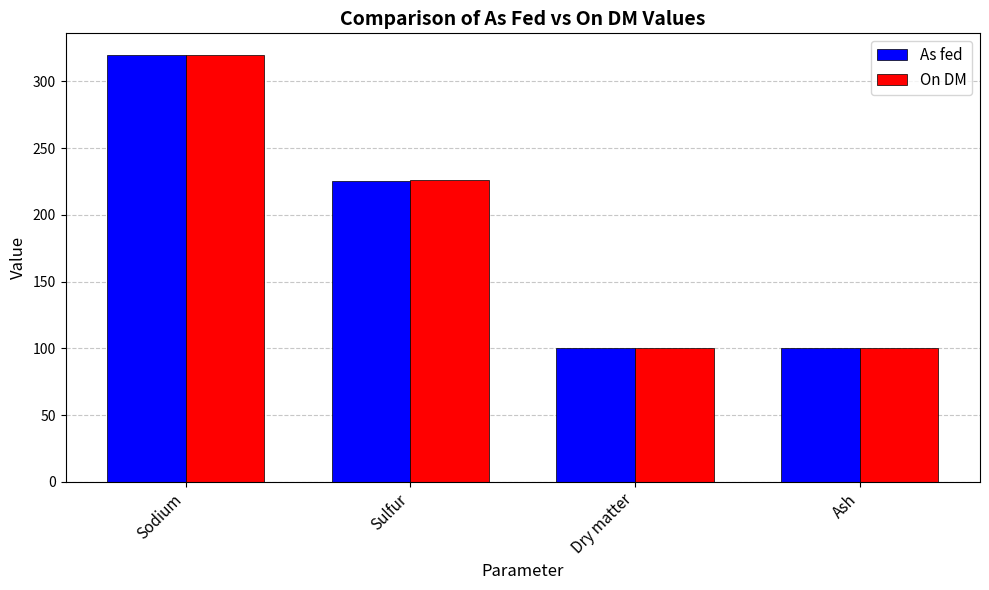

Reading right to left, what are all the values shown in this chart?

As fed: Ash=99.9	Dry matter=99.9	Sulfur=225.0	Sodium=320.0
On DM: Ash=100.0	Dry matter=100.0	Sulfur=226.0	Sodium=320.0